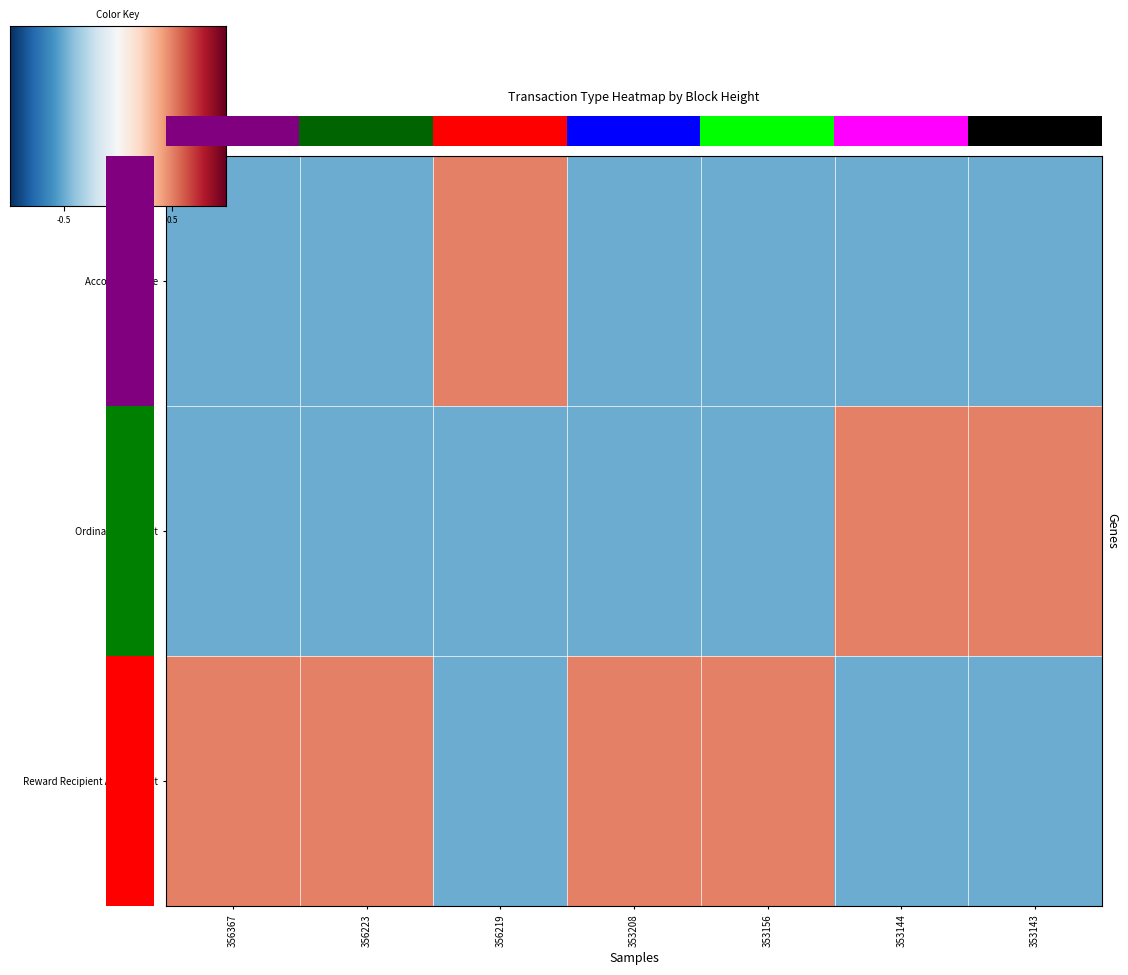

The value of Reward Recipient Assignment at 356223 is 0.5. True or false?

True